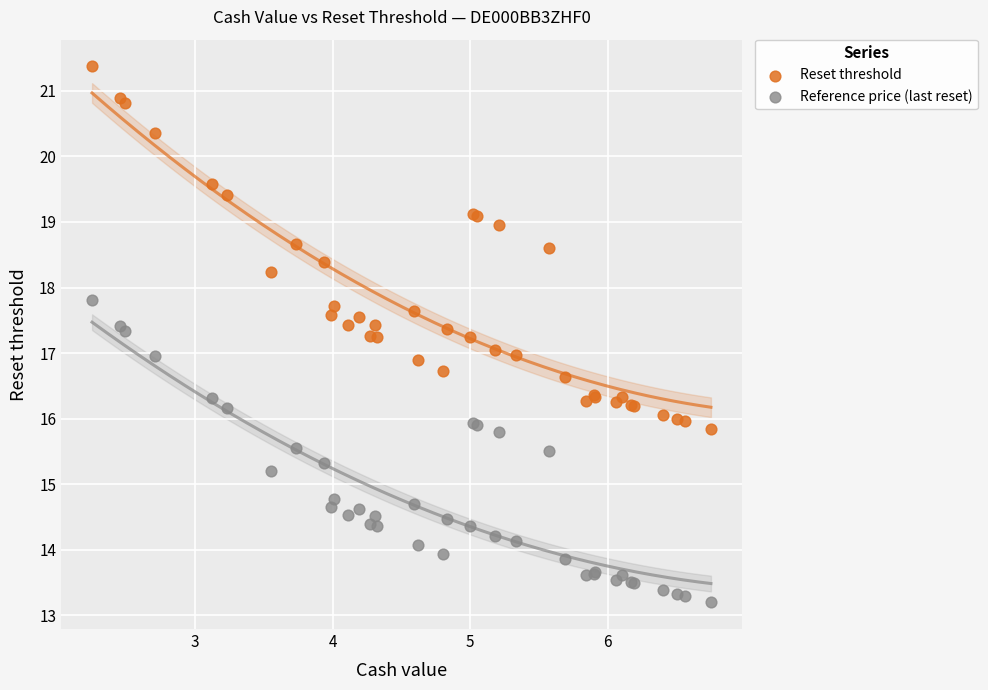

What is the X range (max minus min) for the scatter plot?

4.5